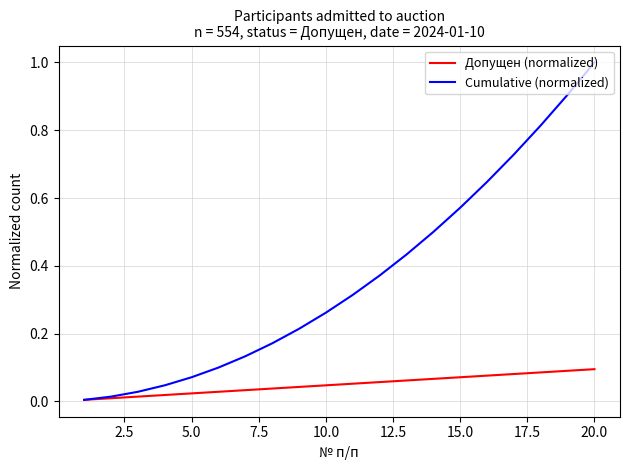

Is this an area chart (filled region under the line)?

No